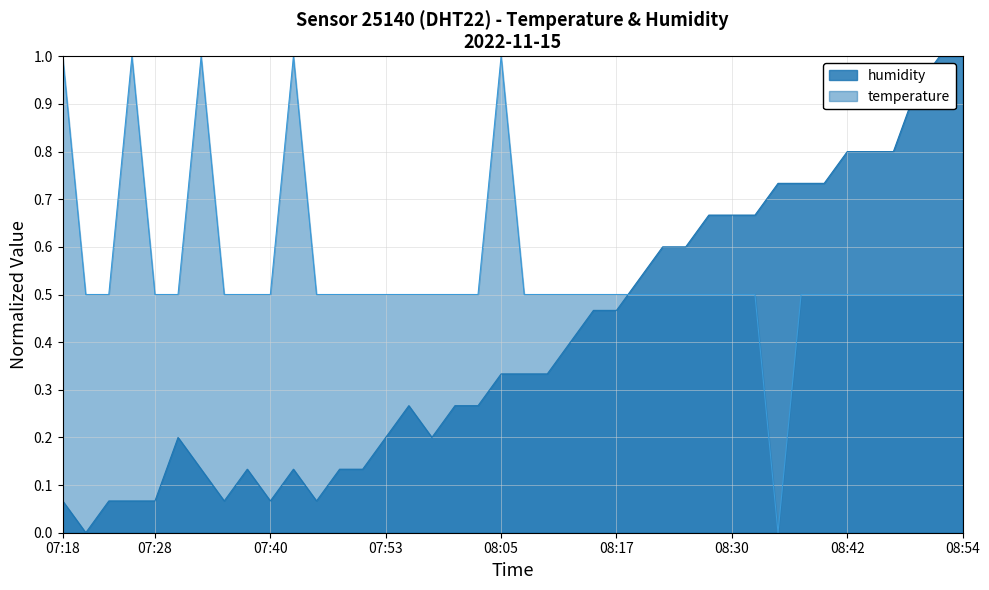

What is the difference between the maximum and minimum values in the temperature series?

1.0